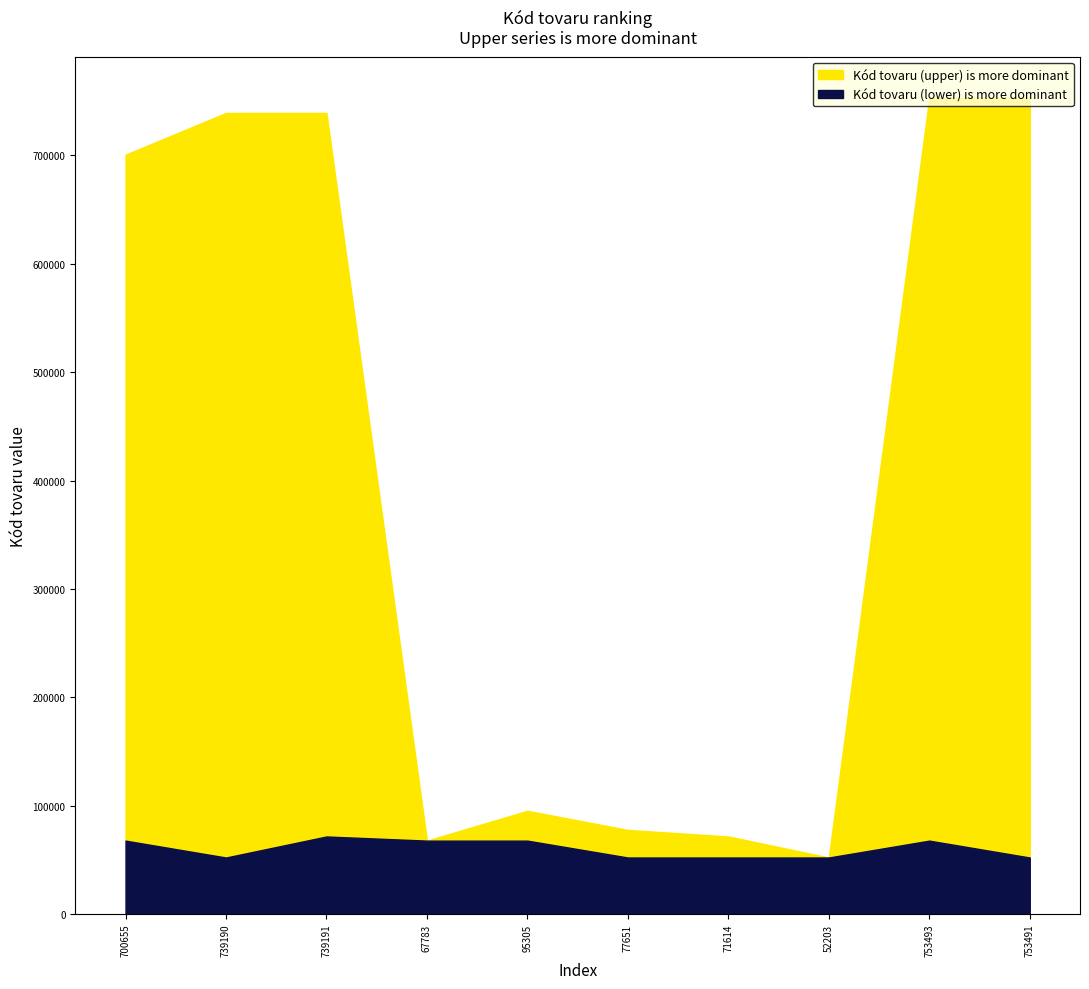

Does the chart display data point markers on the line(s)?

No